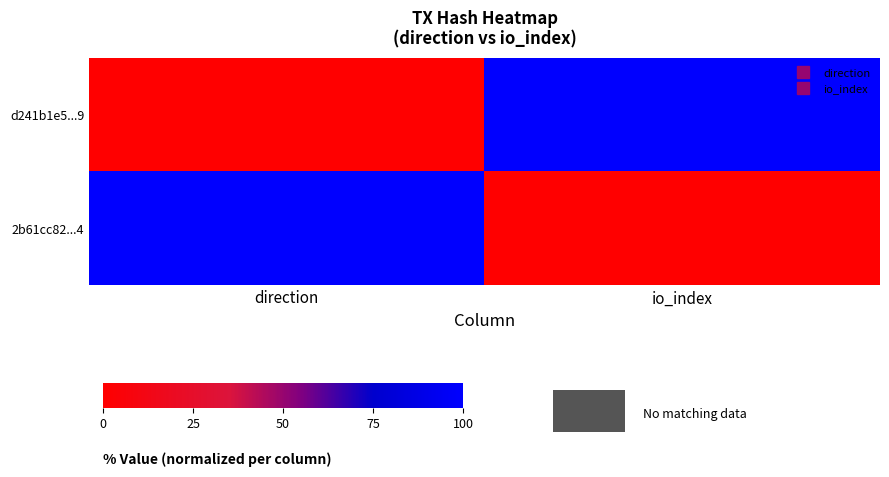

Reading right to left, list all the values displayed in this chart.

d241b1e5...9: io_index=100	direction=0
2b61cc82...4: io_index=0	direction=100